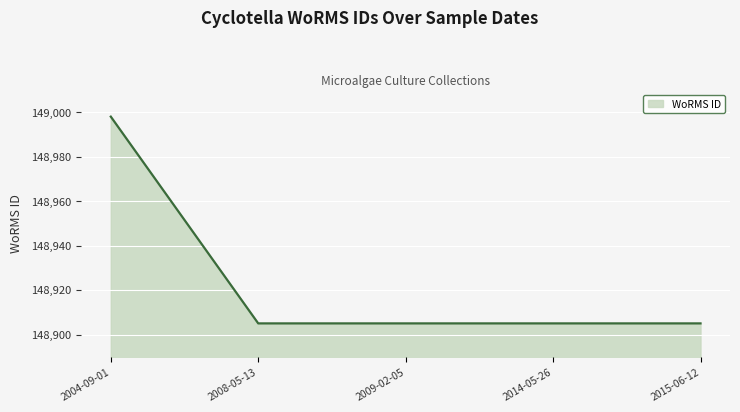

Count the number of data series in this chart.

1